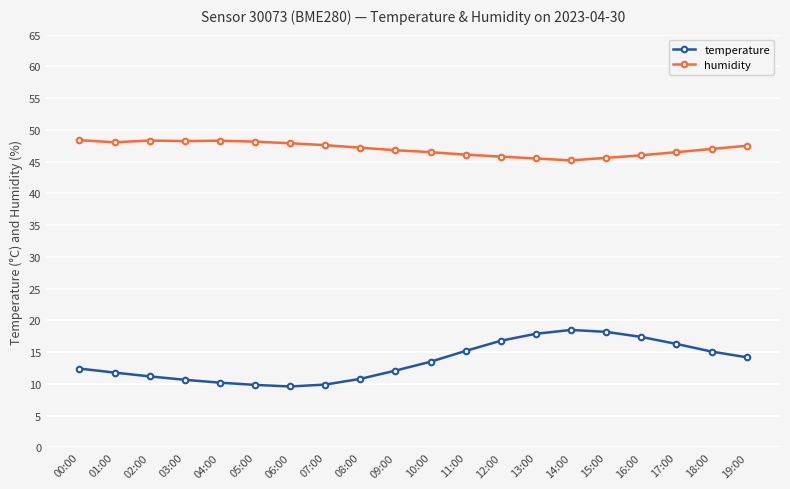

What is the total value across all series at 13:00?

63.4